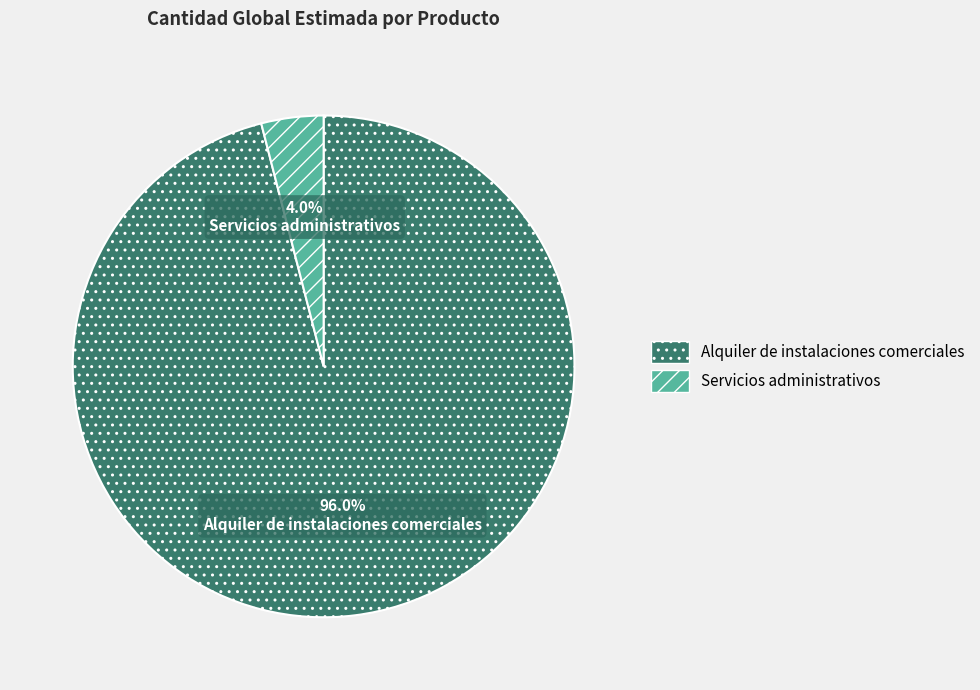

Which has a higher value, Alquiler de instalaciones comerciales or Servicios administrativos?

Alquiler de instalaciones comerciales